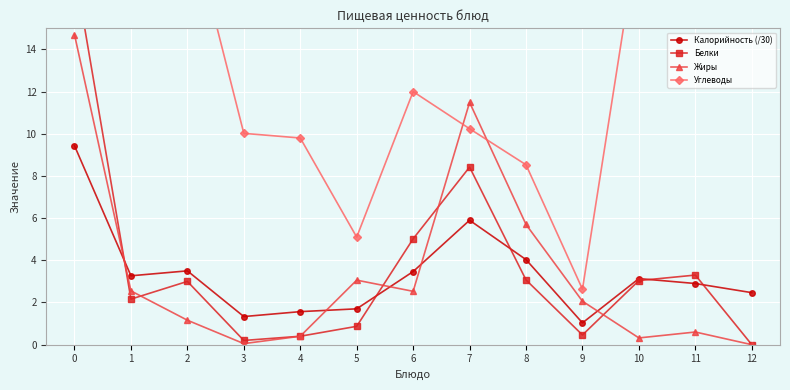

At which label does Белки reach its minimum?

12